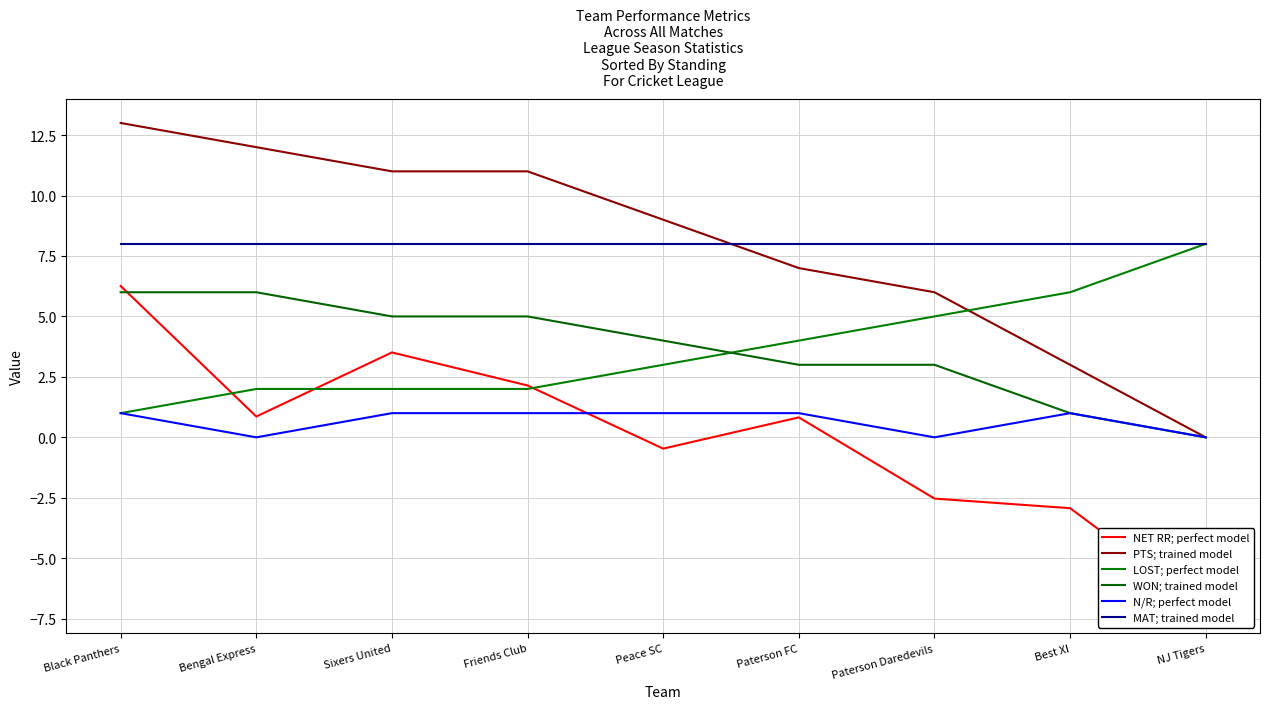

What is the label of the 1st point from the right?

NJ Tigers